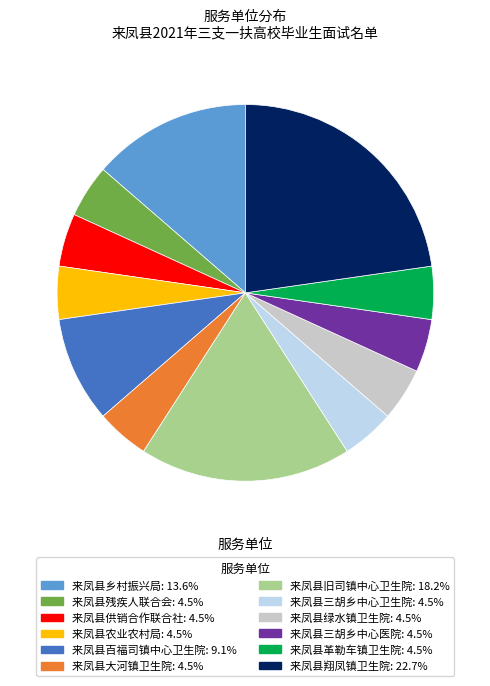

Which has a higher value, 来凤县旧司镇中心卫生院 or 来凤县革勒车镇卫生院?

来凤县旧司镇中心卫生院